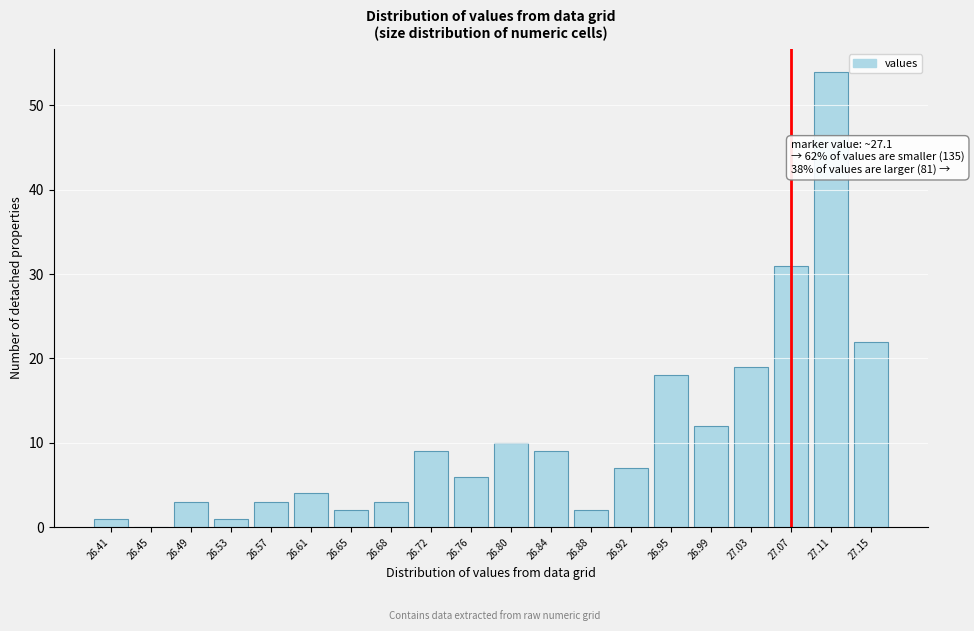

Reading left to right, extract all data points from this chart.

26.41=1	26.45=0	26.49=3	26.53=1	26.57=3	26.61=4	26.65=2	26.68=3	26.72=9	26.76=6	26.80=10	26.84=9	26.88=2	26.92=7	26.95=18	26.99=12	27.03=19	27.07=31	27.11=54	27.15=22